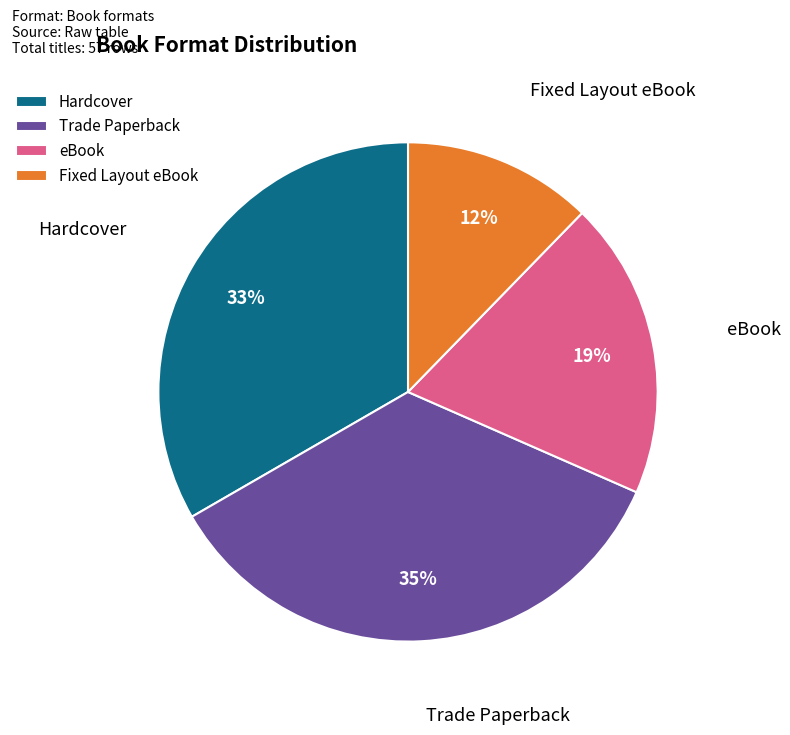

What is the largest slice in the pie chart?

Trade Paperback